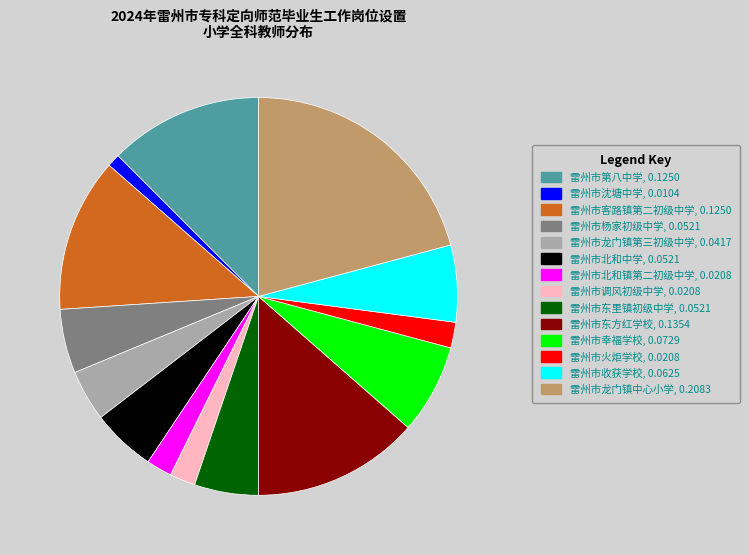

Between 雷州市调风初级中学, 0.0208 and 雷州市第八中学, 0.1250, which is larger?

雷州市第八中学, 0.1250